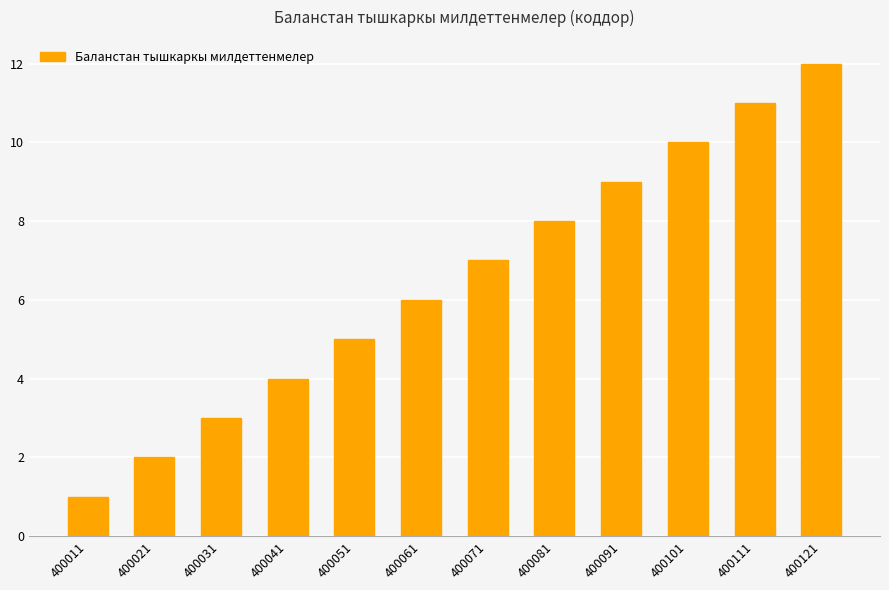

Reading left to right, transcribe all the data shown in this chart.

1	2	3	4	5	6	7	8	9	10	11	12